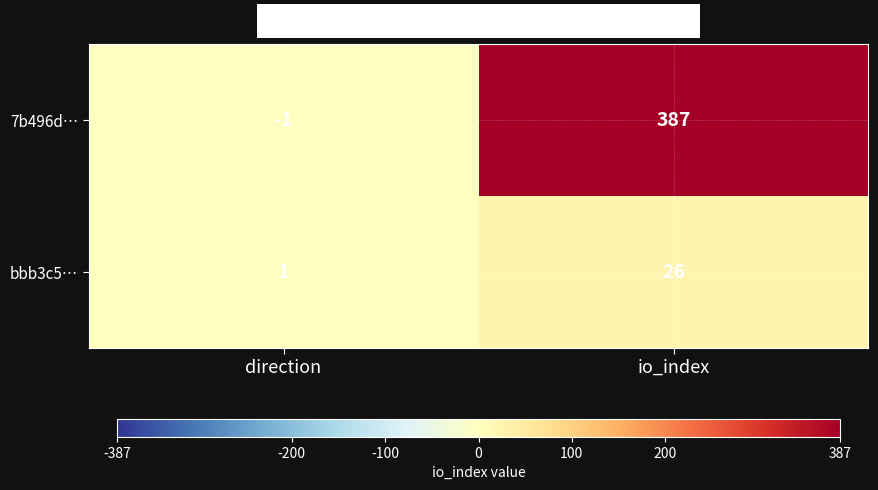

Reading left to right, extract all data points from this chart.

7b496d…: direction=-1	io_index=387
bbb3c5…: direction=1	io_index=26